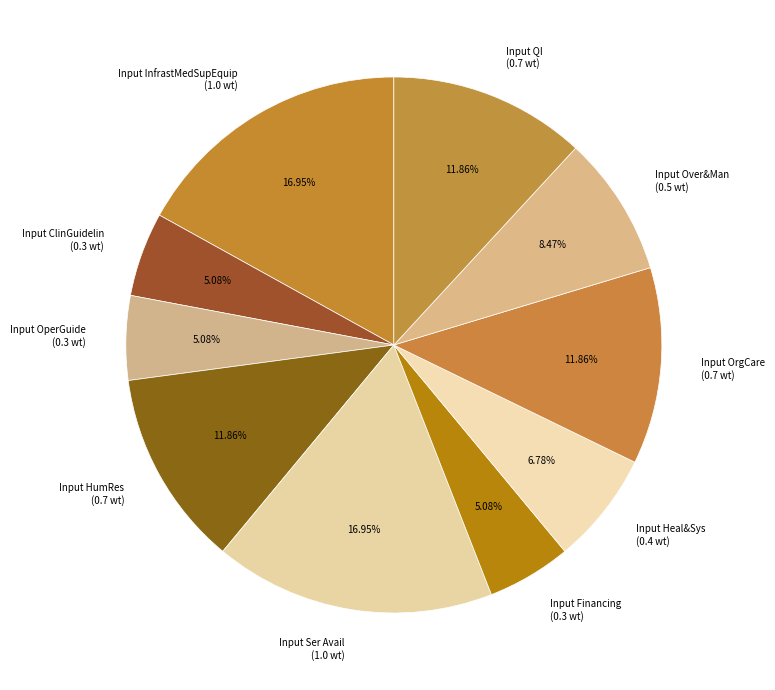

Is Input QI the majority of the pie?

No